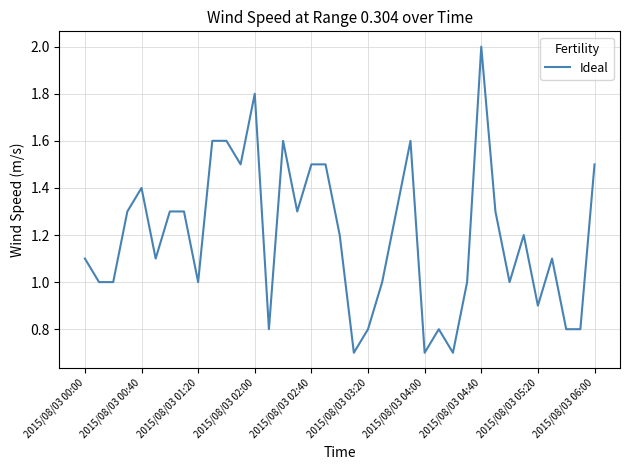

What is the greatest value displayed?

2.0